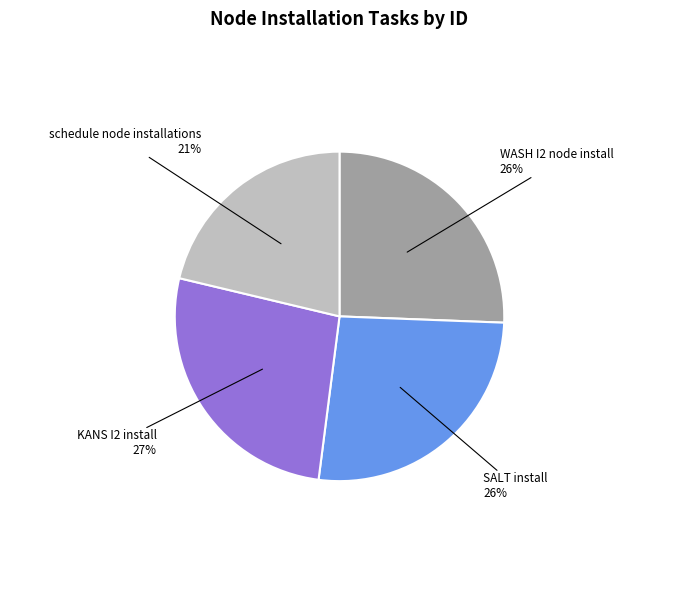

Do KANS I2 install and SALT install together represent more than half of the pie?

Yes